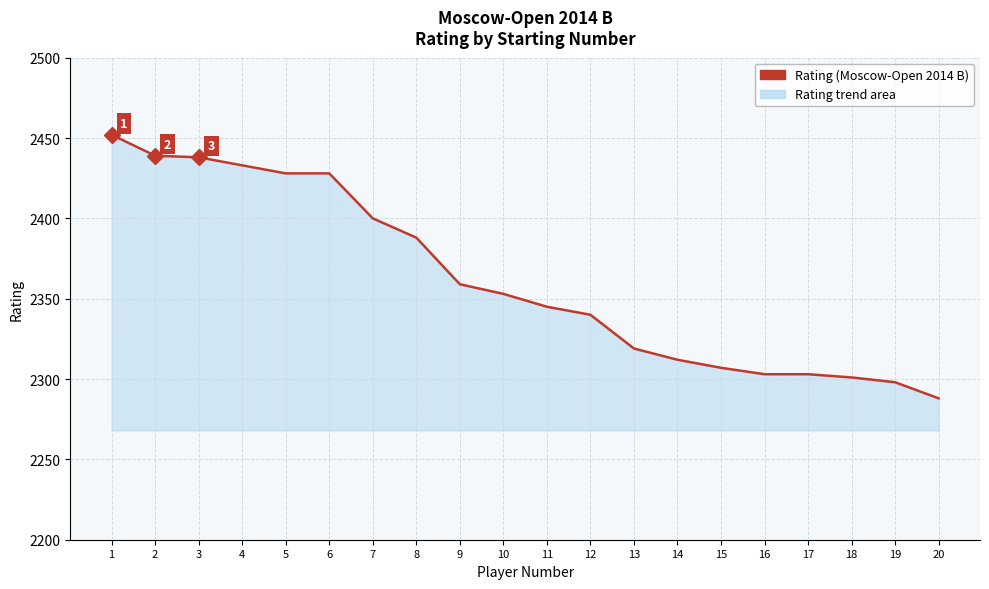

What is the difference between the maximum and minimum values?

164